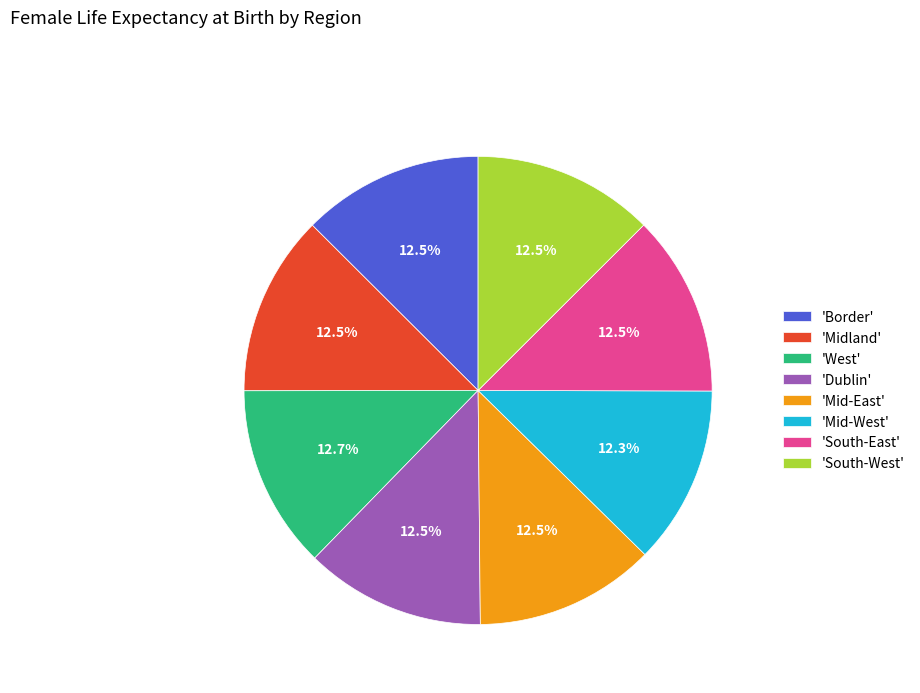

What is the total percentage of 'South-East' and 'Dublin'?

25.0%